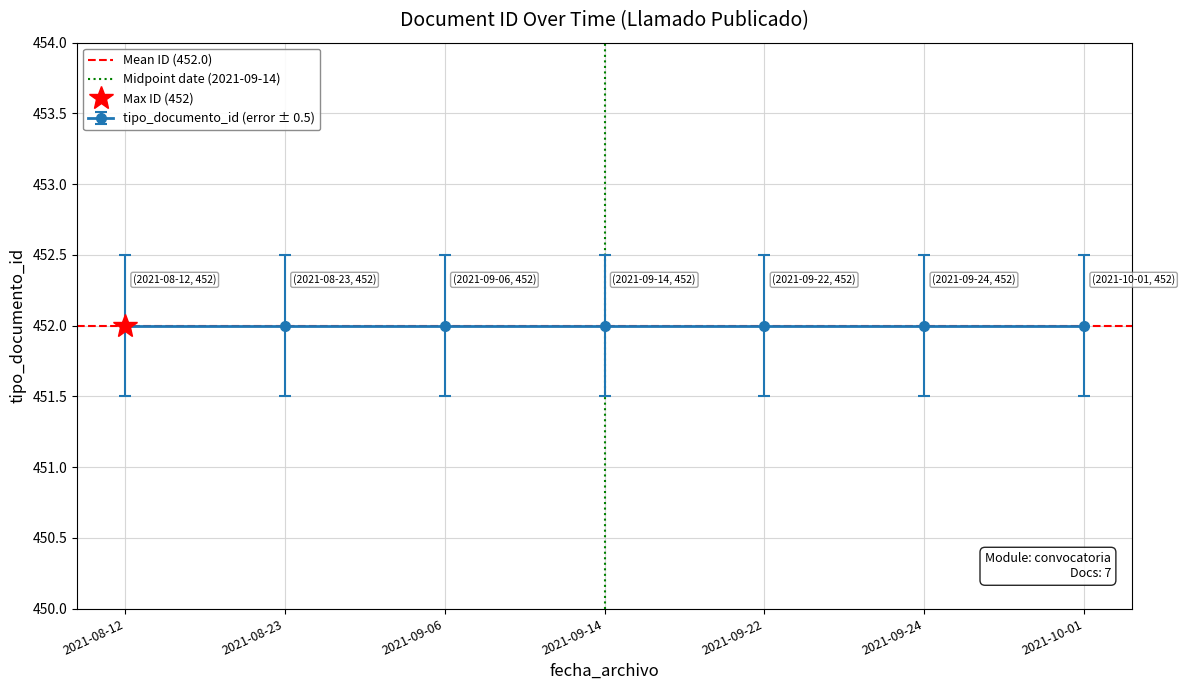

What is the sum of the Mean ID (452.0) values at 2021-08-12 and 2021-08-23?

904